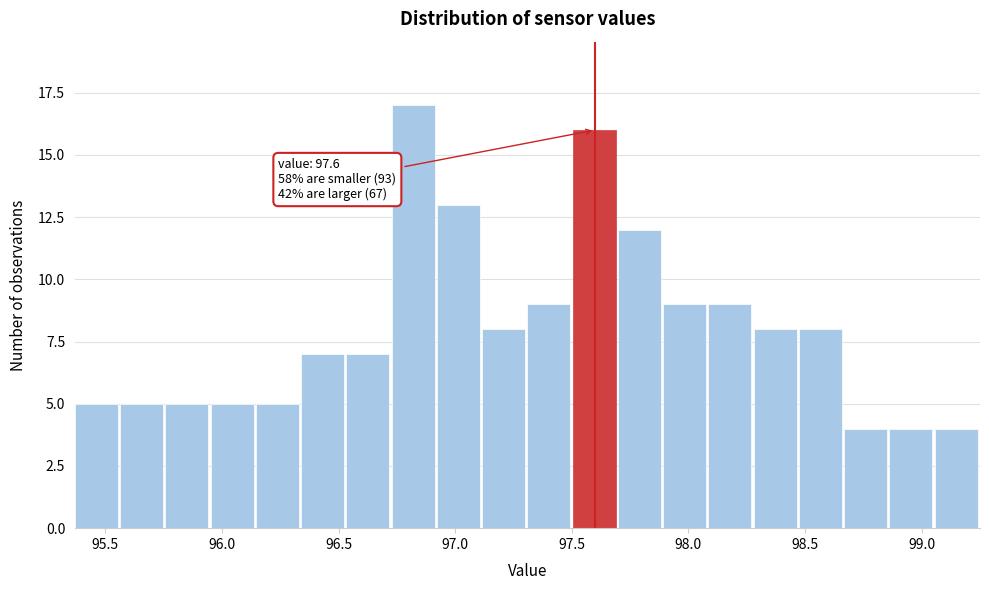

Read against the x-axis, roughly where is the centre of the tallest bar?

96.80